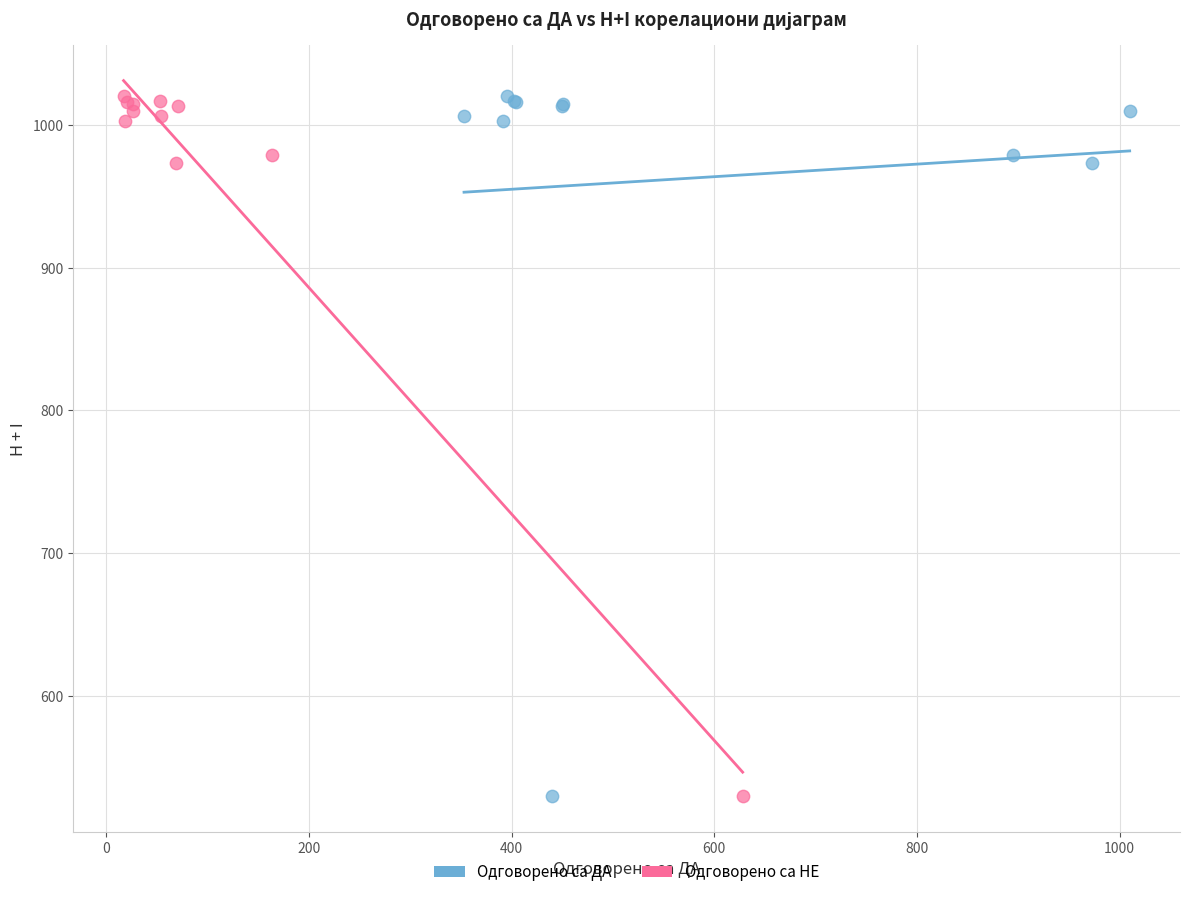

What are all the series names shown in the legend?

Одговорено са ДА, Одговорено са НЕ